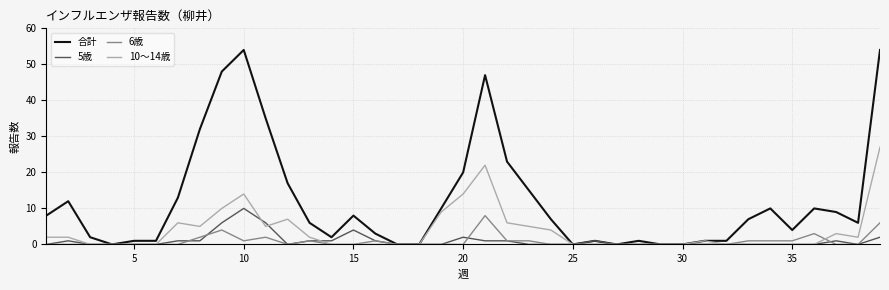

What is the greatest value displayed?

54